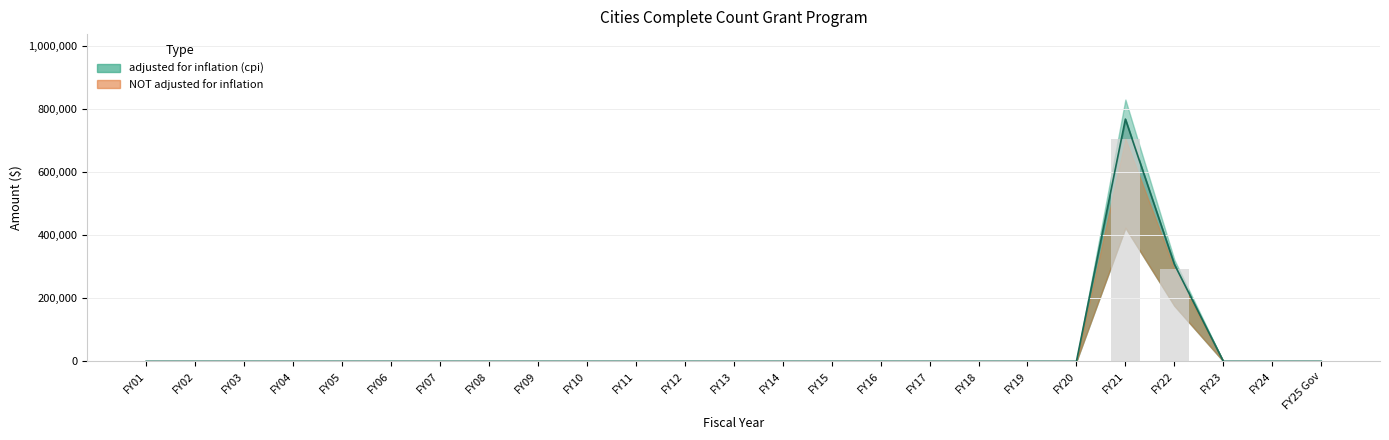

Which has a higher value, FY05 or FY11?

FY05